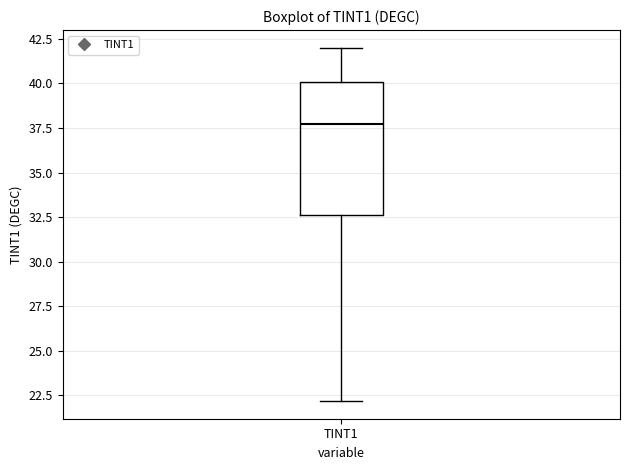

Transcribe this box plot: give where the median line is, the range the box spans, and where the two whiskers end, as read against the y-axis. The values are not printed on the chart, so give them approximately, as read against the axis.

median 37.5, box 32.5 to 40.0, whiskers 22.0 to 42.0